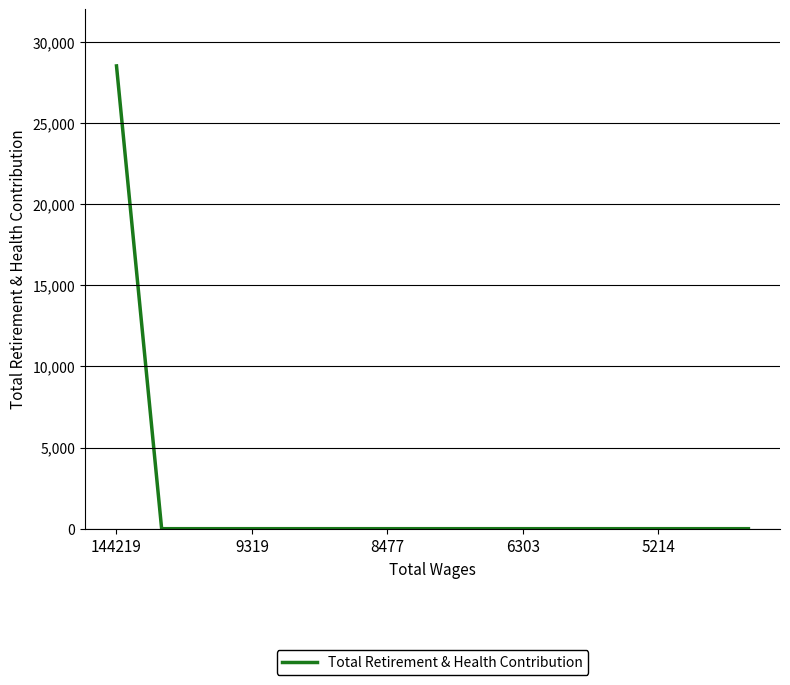

What is the maximum value shown in the chart?

28513